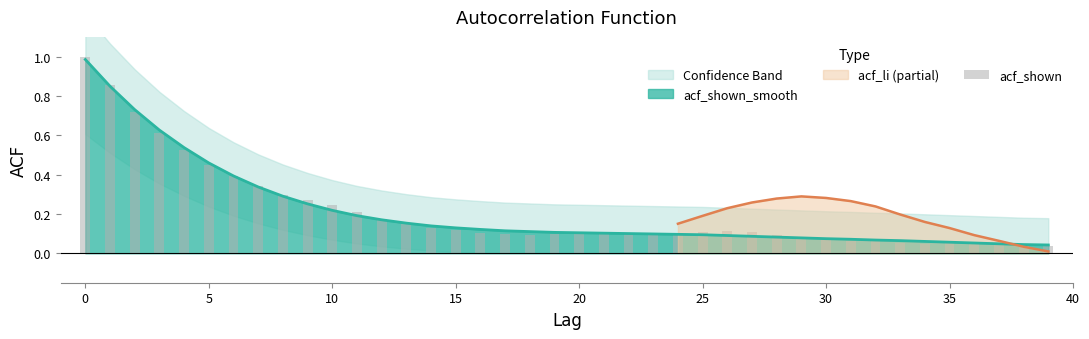

Where is the data nearest to the value 0?

38